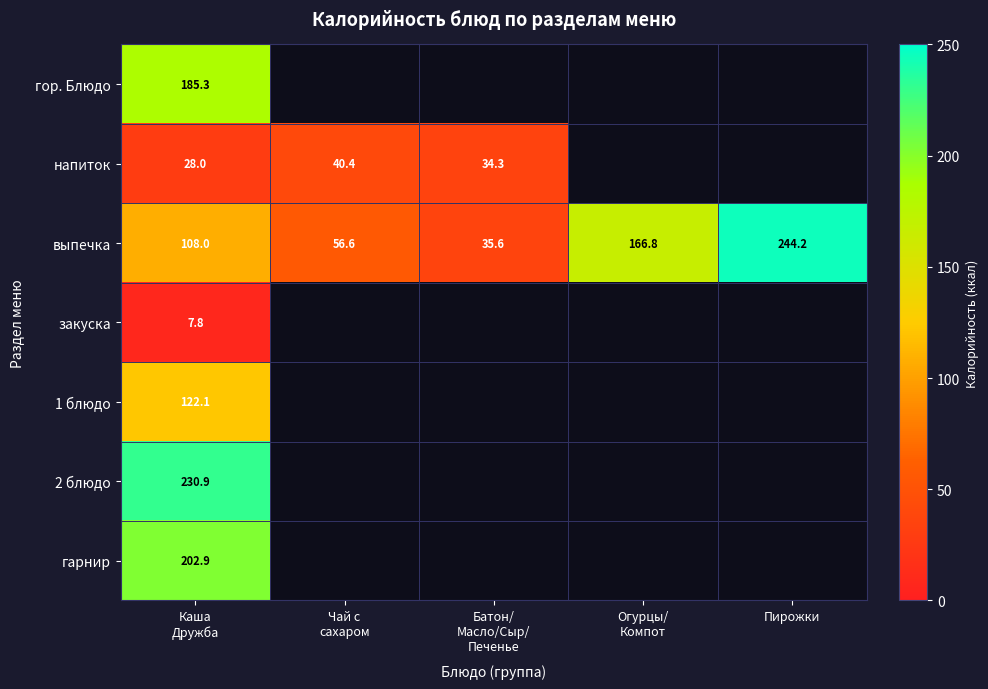

Is it true that выпечка equals 244.2 at Пирожки?

True